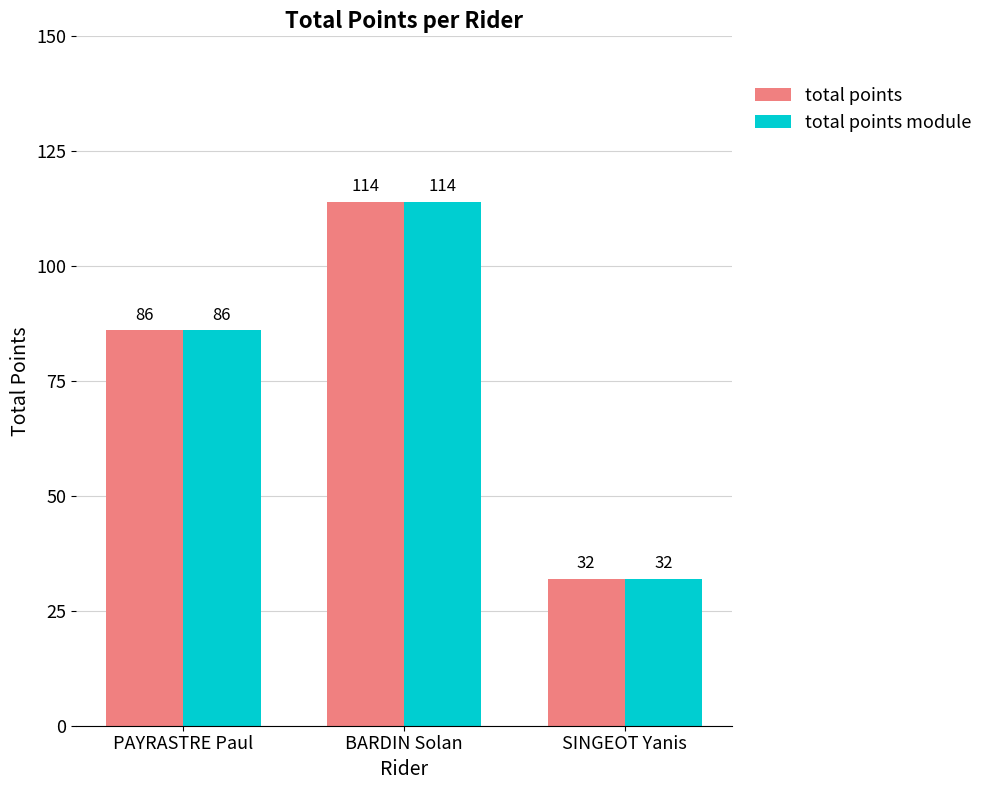

Reading right to left, extract all data points from this chart.

total points: SINGEOT Yanis=32	BARDIN Solan=114	PAYRASTRE Paul=86
total points module: SINGEOT Yanis=32	BARDIN Solan=114	PAYRASTRE Paul=86